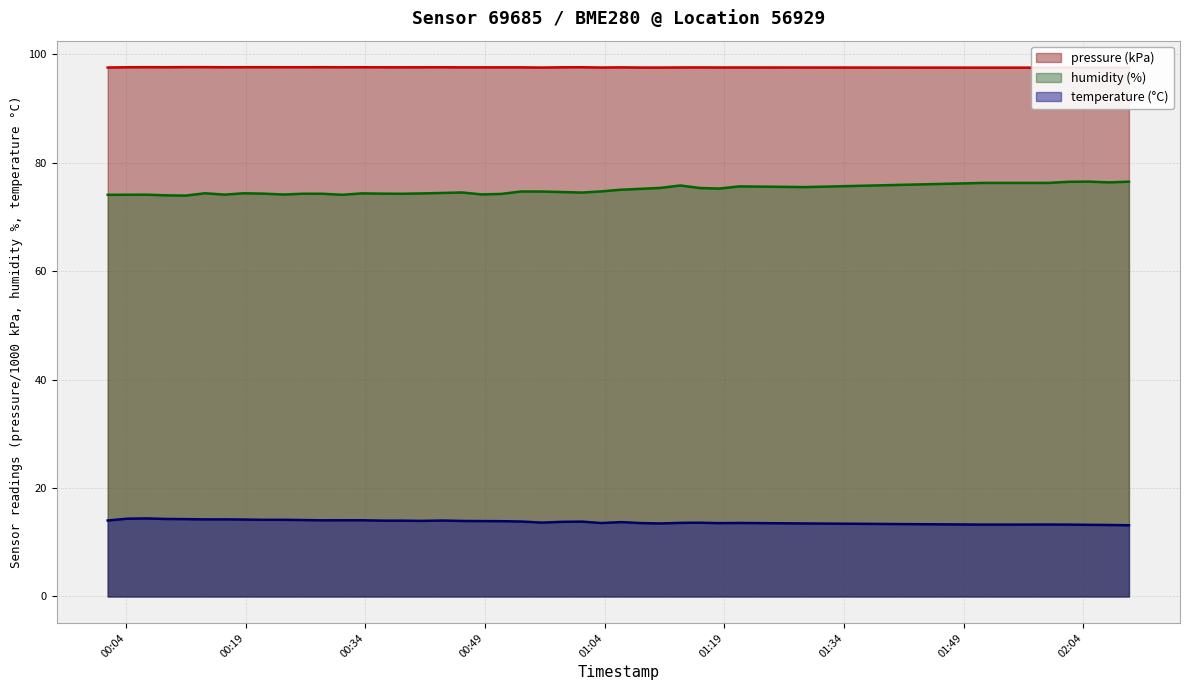

Which category has the lowest value in the temperature series?

2022-09-13T02:09:43